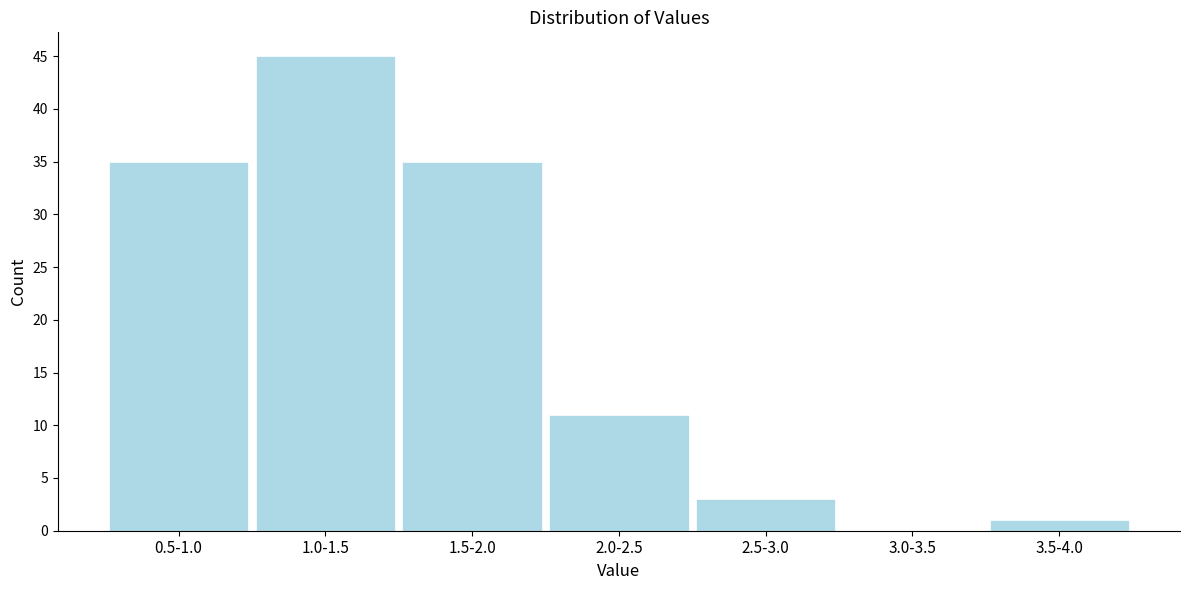

Reading right to left, transcribe all the data shown in this chart.

3.5-4.0=1	3.0-3.5=0	2.5-3.0=3	2.0-2.5=11	1.5-2.0=35	1.0-1.5=45	0.5-1.0=35